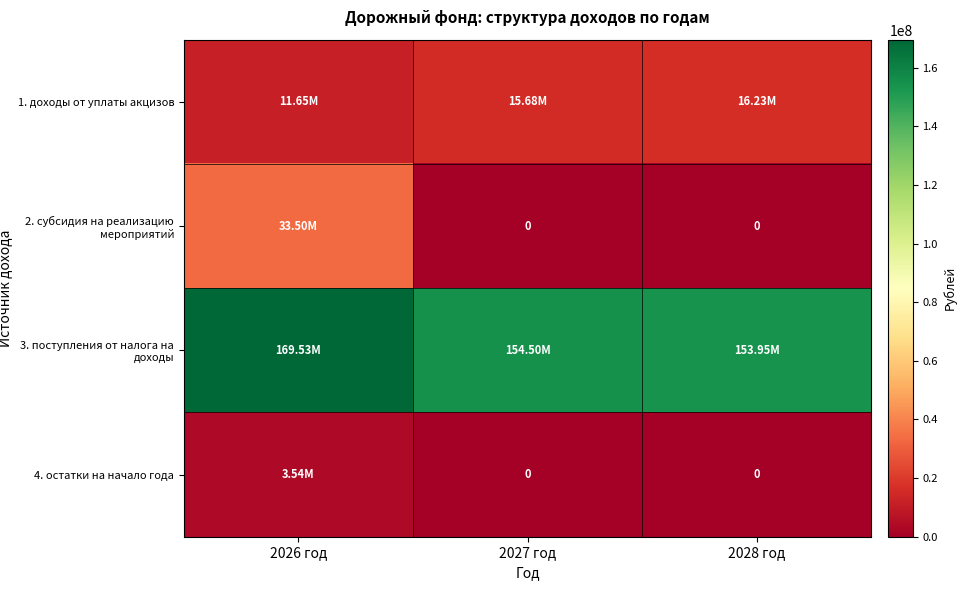

Is it true that 3. поступления от налога на доходы equals 169531894.3 at 2026 год?

True